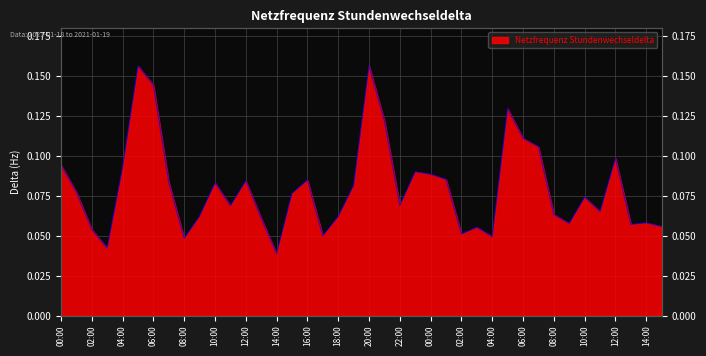

What is the difference between the maximum and second lowest values?

0.1